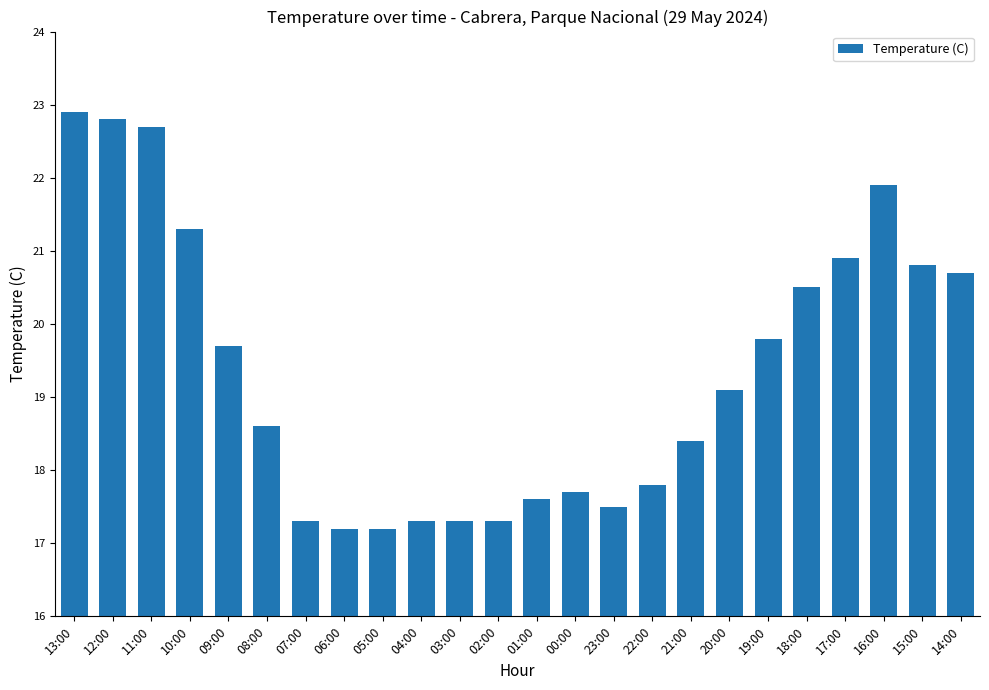

What is the difference between the maximum and minimum values?

5.7